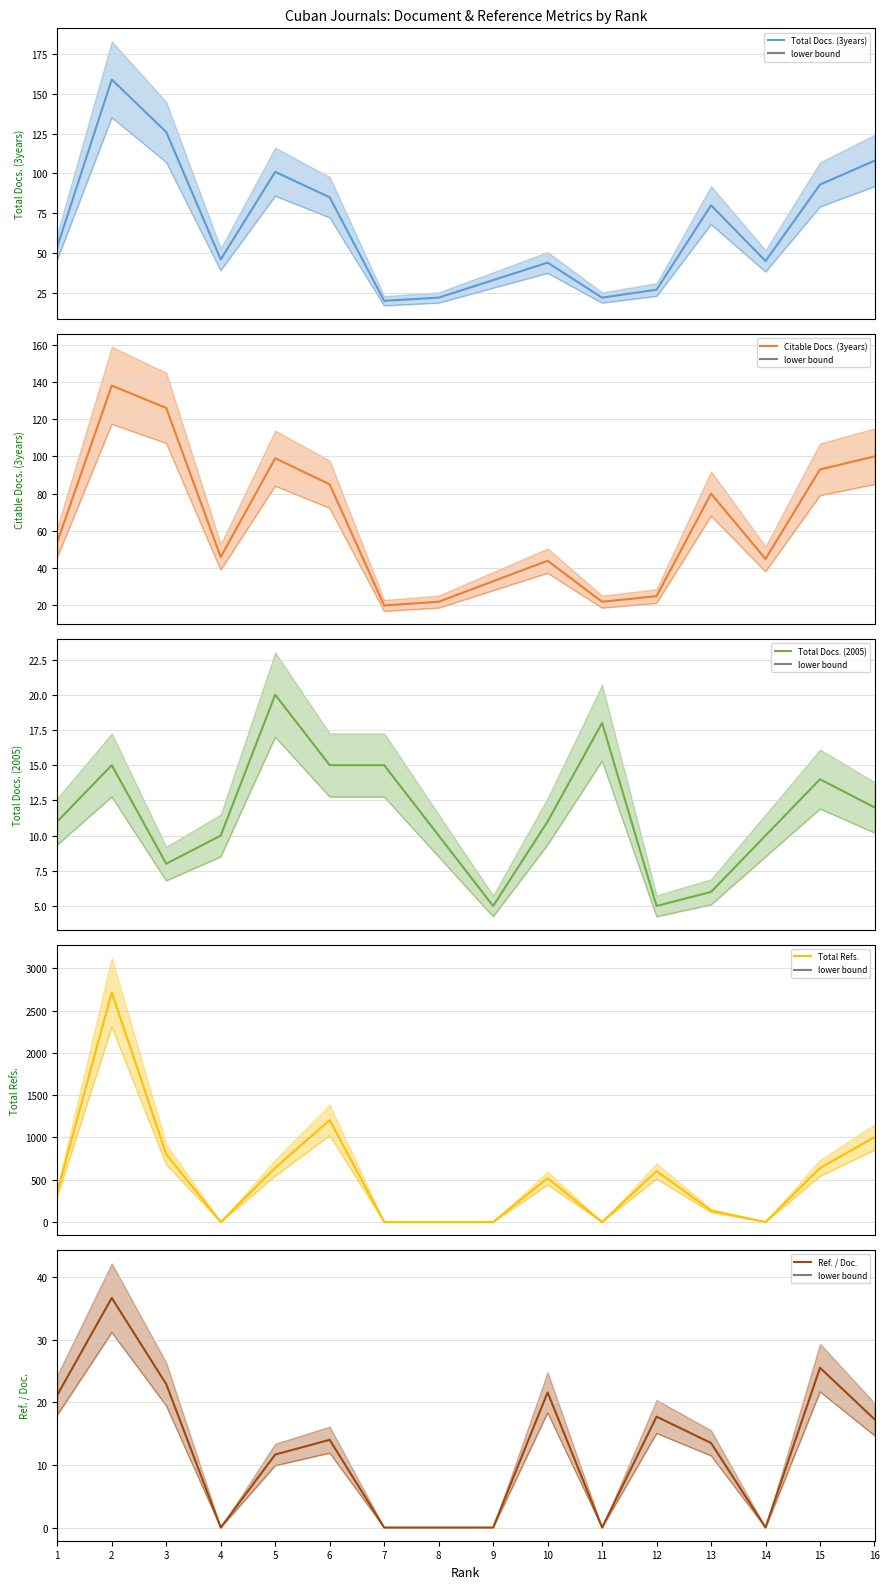

How many values in the Total Refs. series are below 518?

8